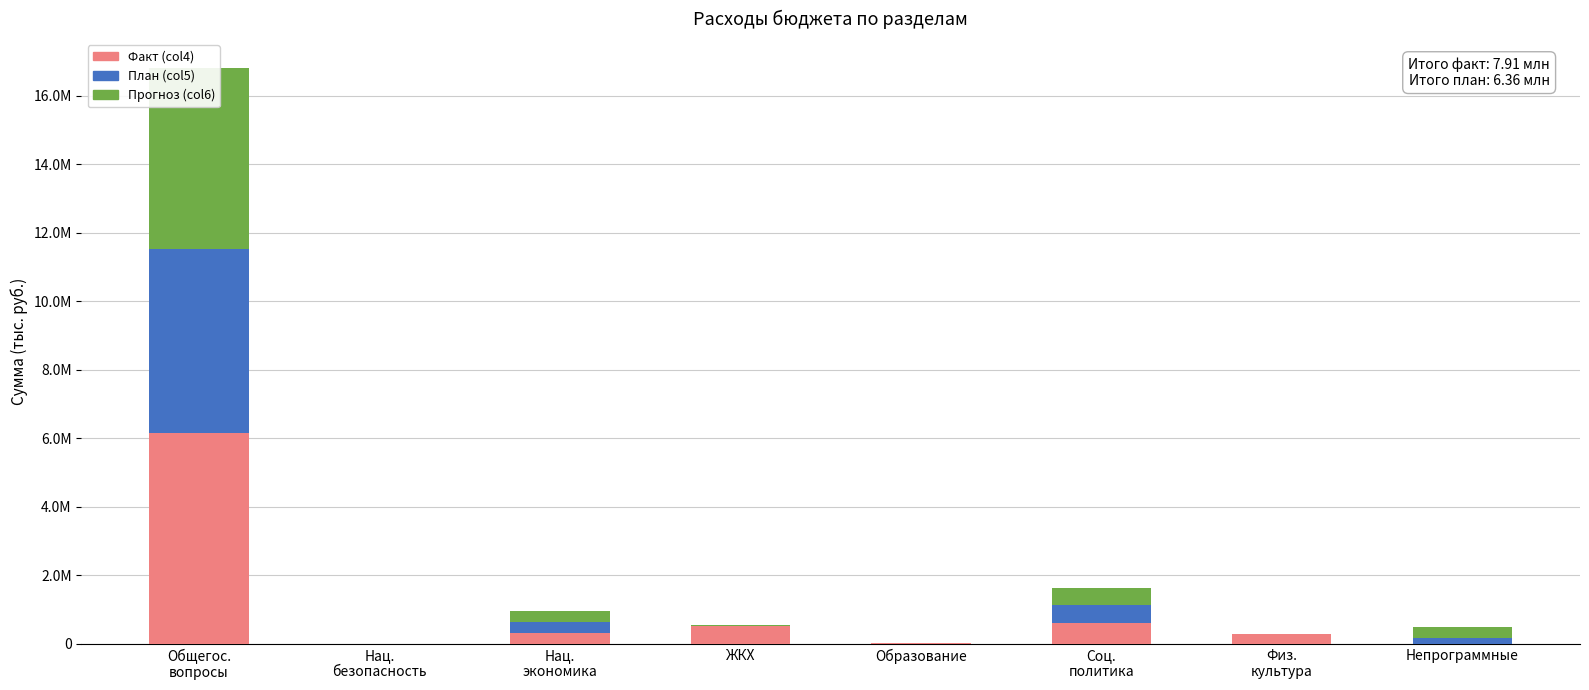

Is it true that Прогноз (col6) equals 17516.1 at ЖКХ?

False